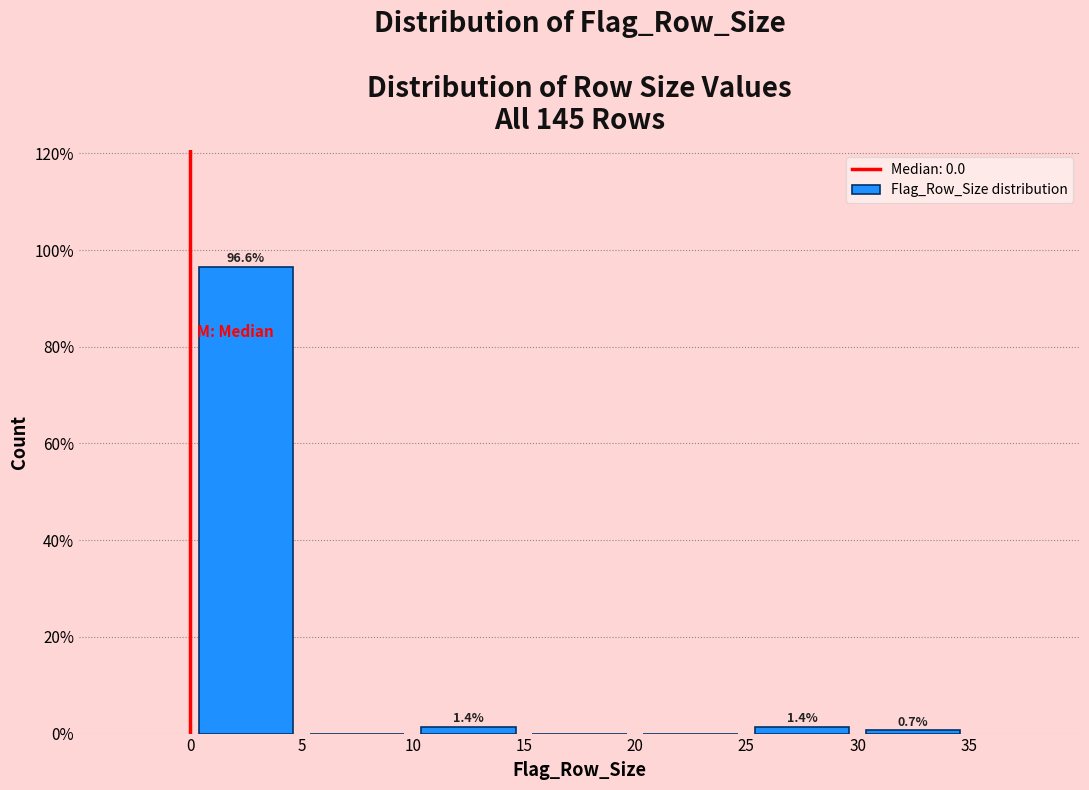

Over which range of the x-axis is the bar tallest?

0 to 5